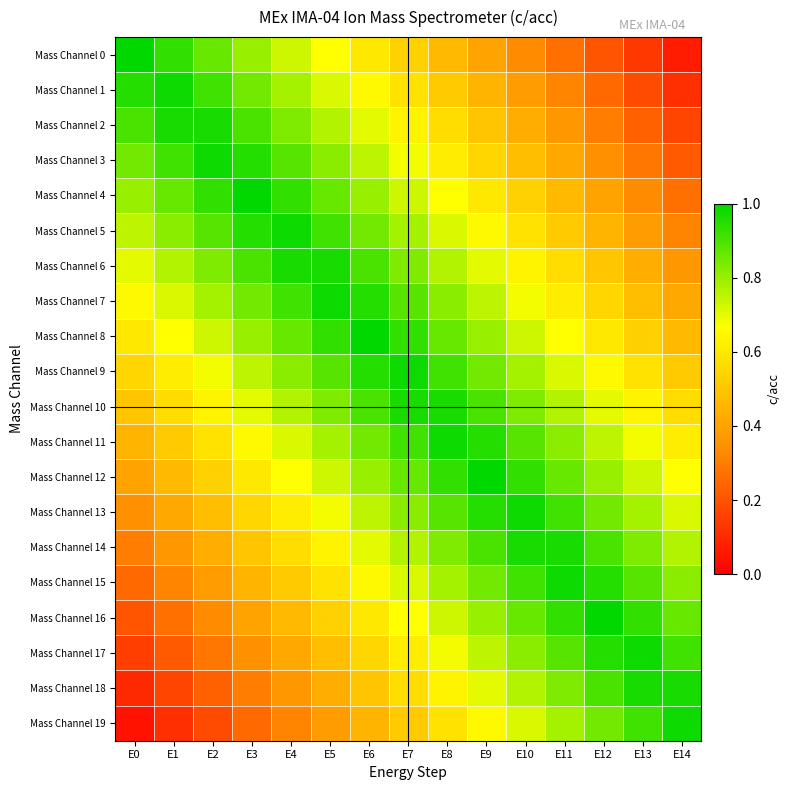

Which has a higher value, E0 or E2?

E0